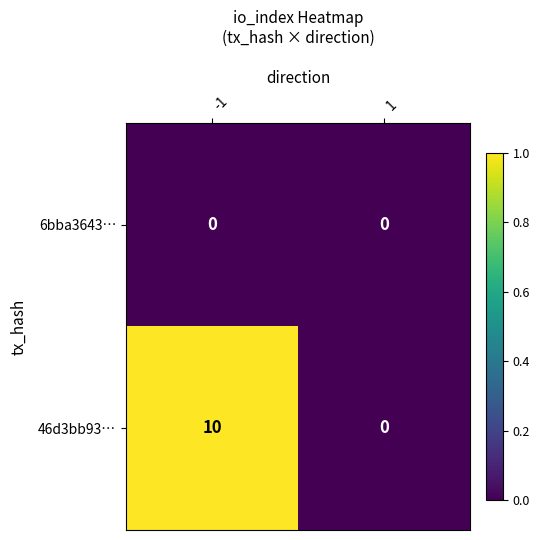

Which series changed the most between -1 and 1?

46d3bb93…